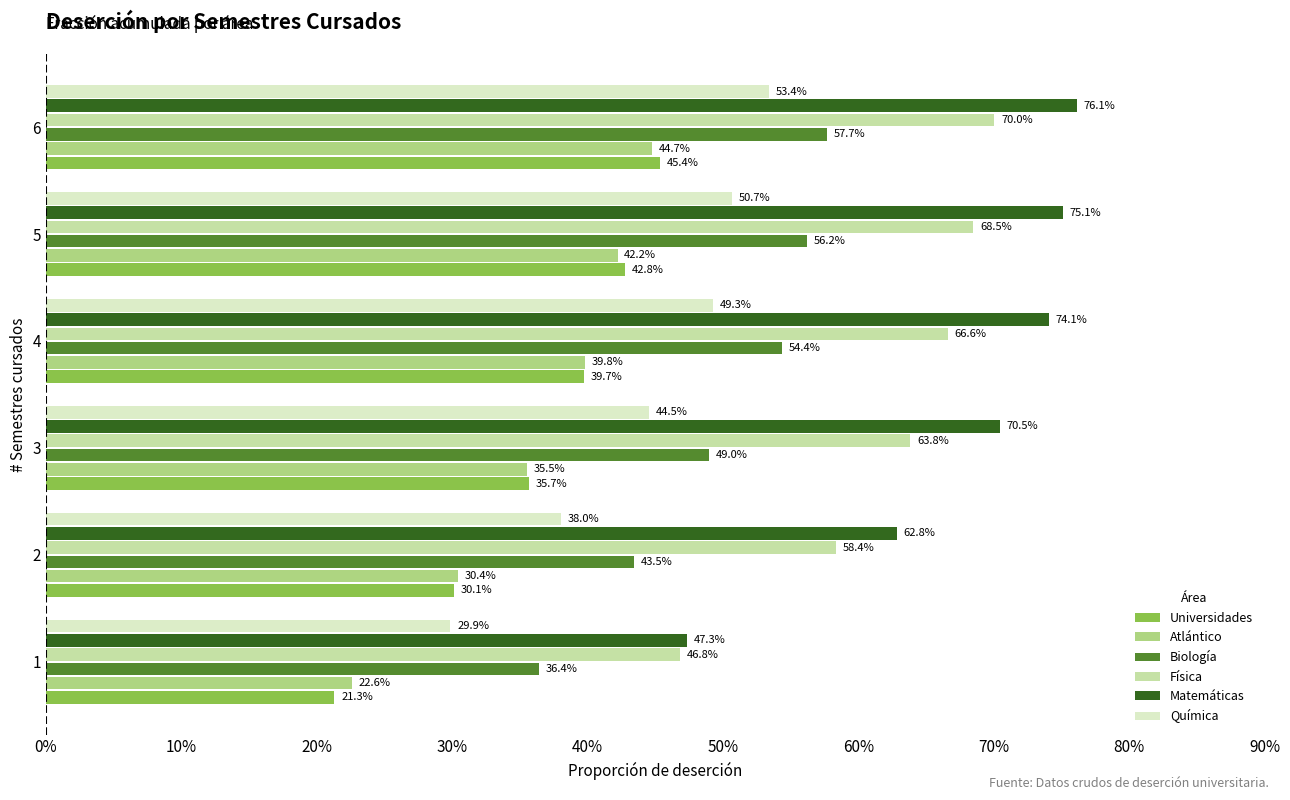

What are all the series names shown in the legend?

Universidades, Atlántico, Biología, Física, Matemáticas, Química